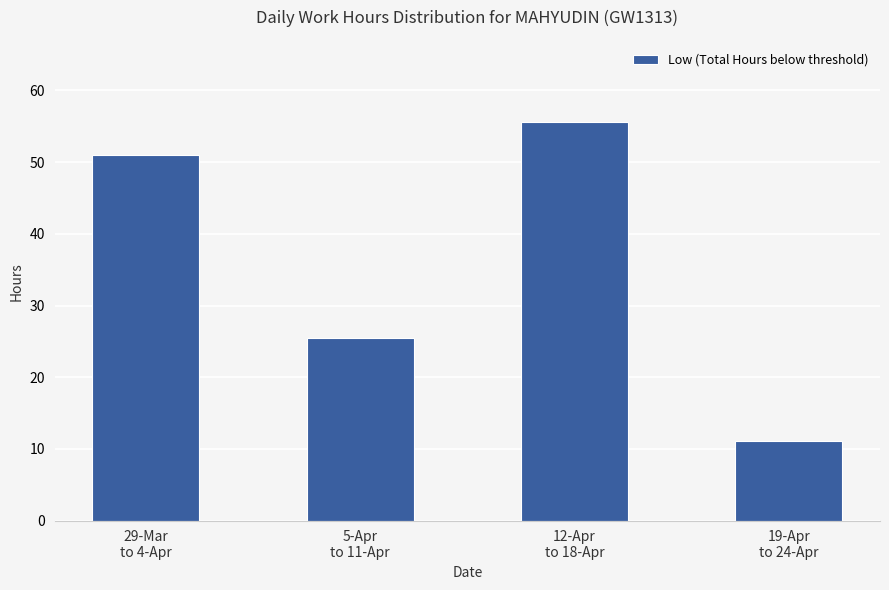

How many distinct data groups are displayed?

1